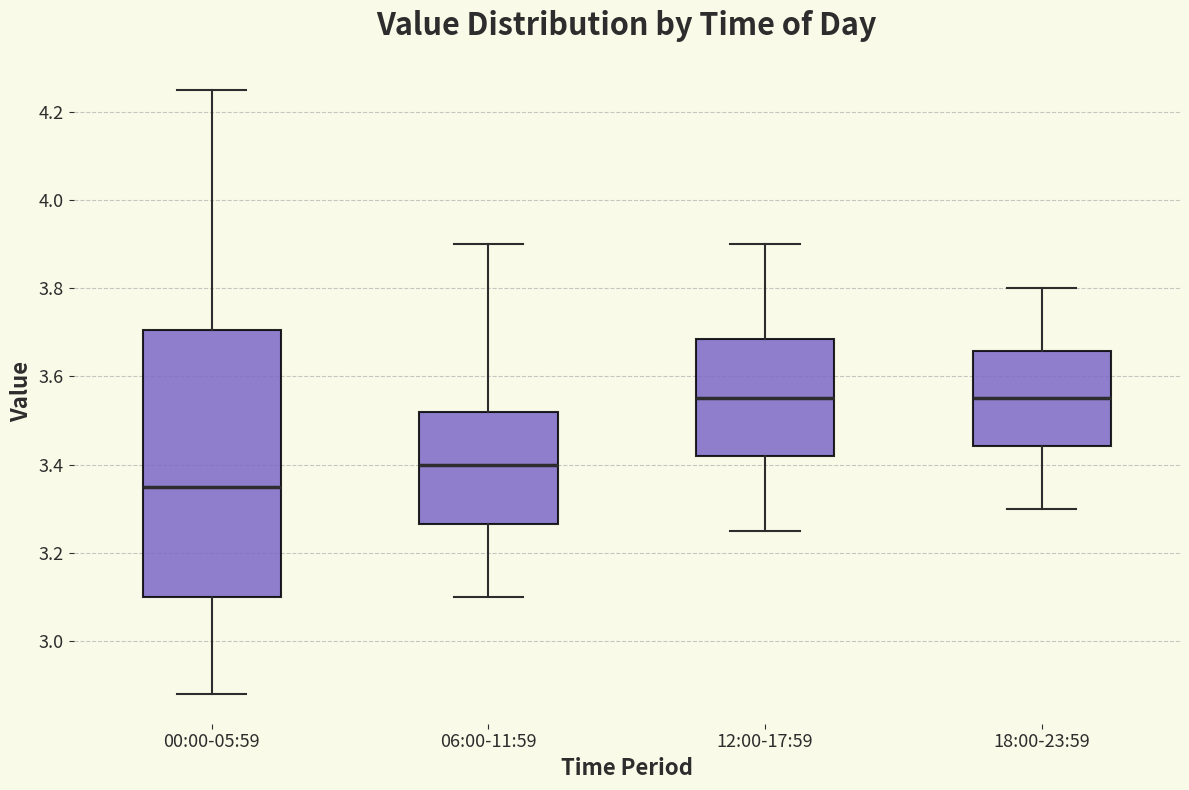

Where does the lower whisker of the box for 18:00-23:59 end on the y-axis? The values are not printed on the chart, so give them approximately, as read against the axis.

3.30